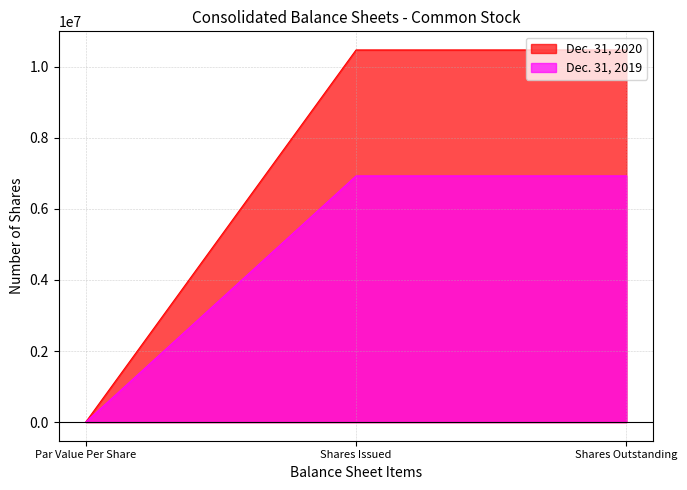

What are all the series names shown in the legend?

Dec. 31, 2020, Dec. 31, 2019